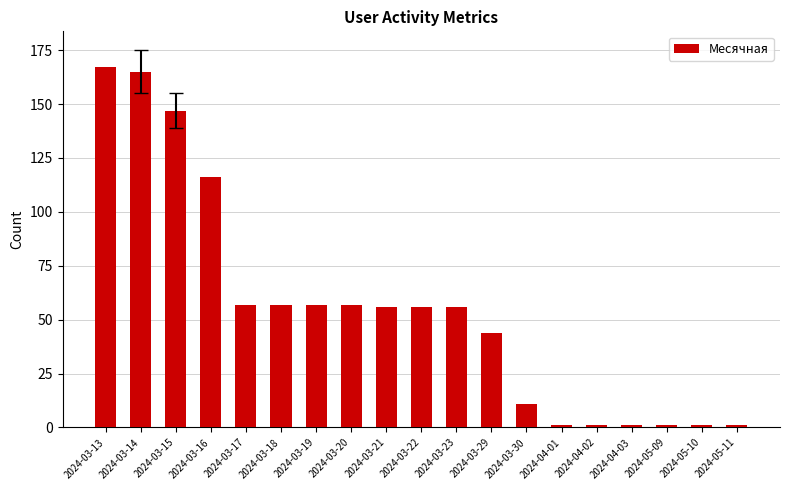

At which label does the data first exceed 56?

2024-03-13